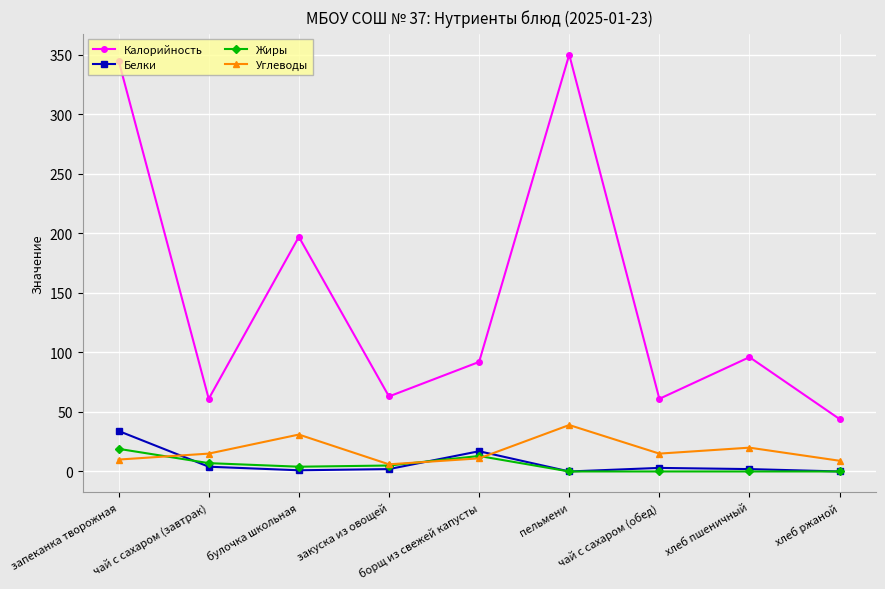

Which series has the largest total across all categories?

Калорийность